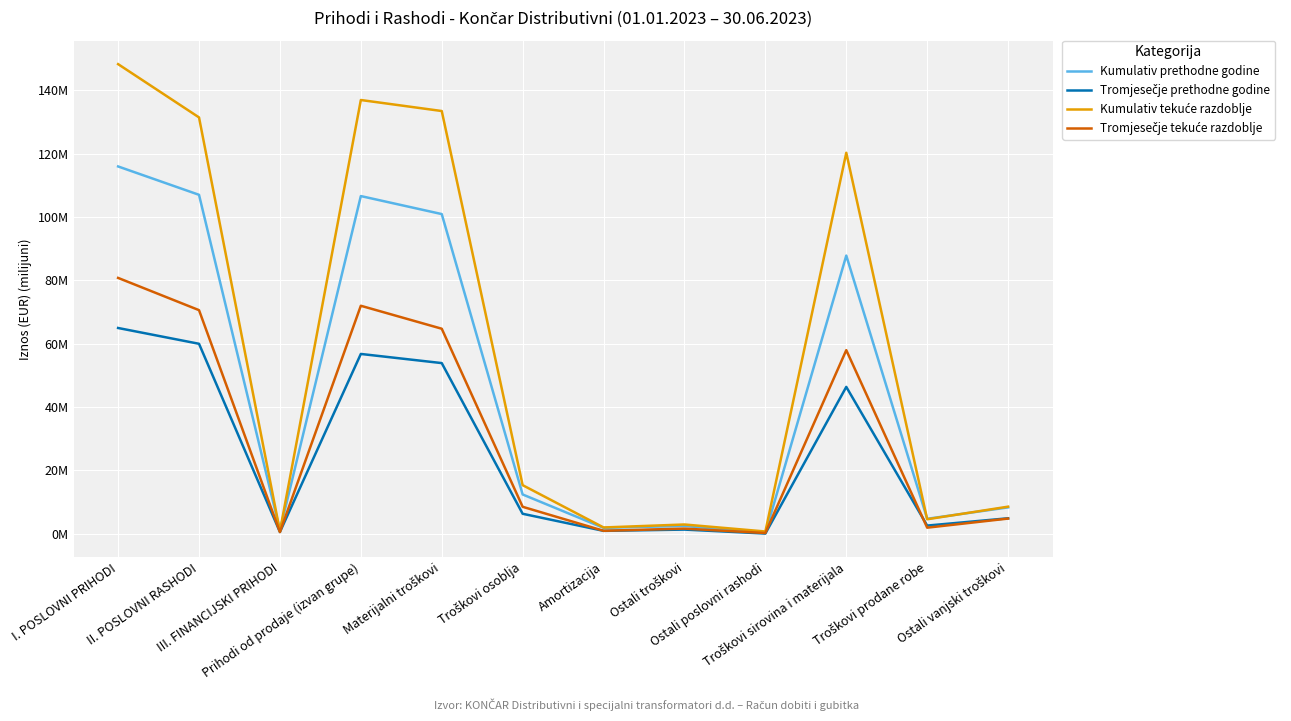

What is the label of the 8th point from the left?

Ostali troškovi